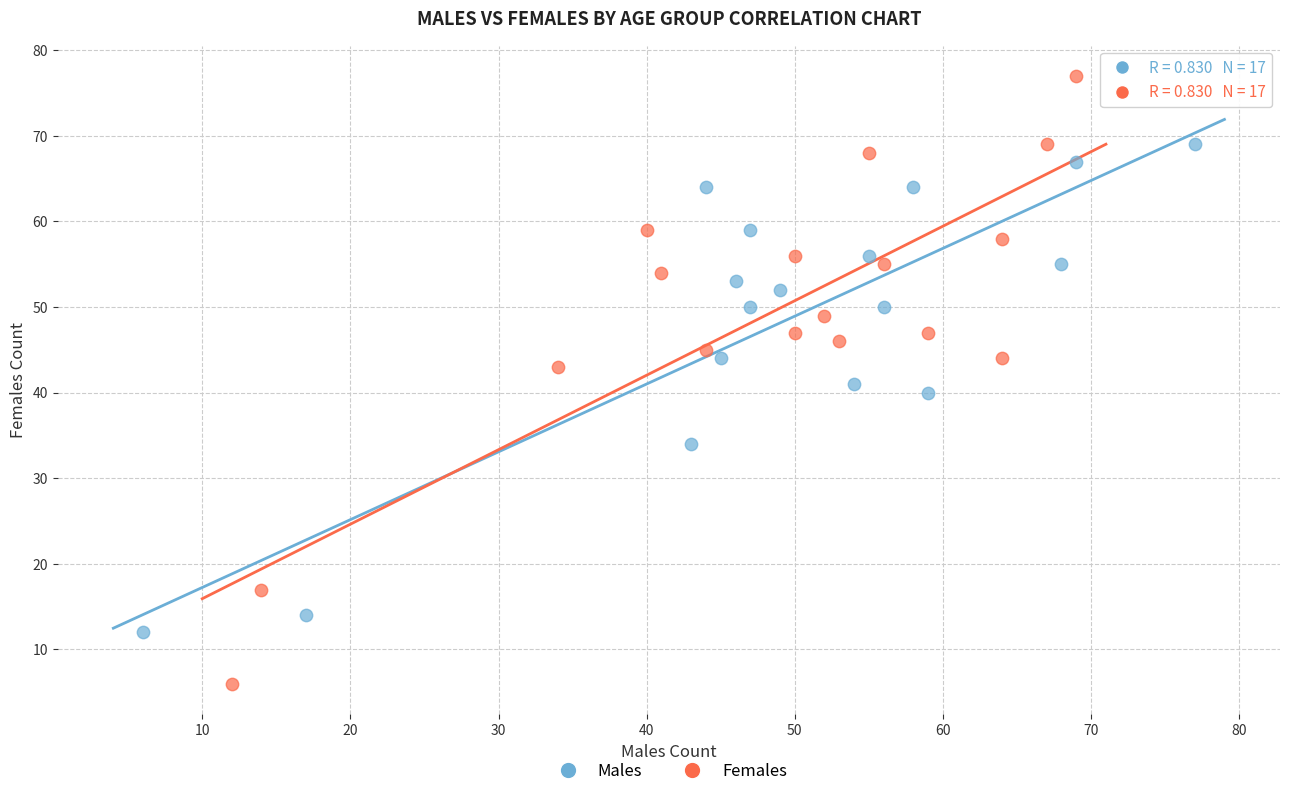

Which series reaches the minimum Y coordinate?

Females